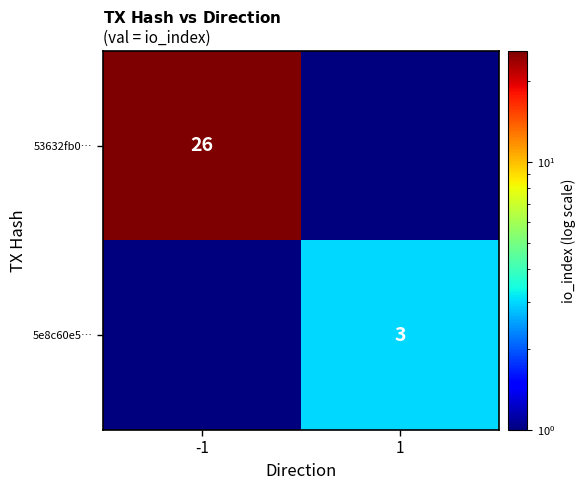

Count the number of data series in this chart.

2